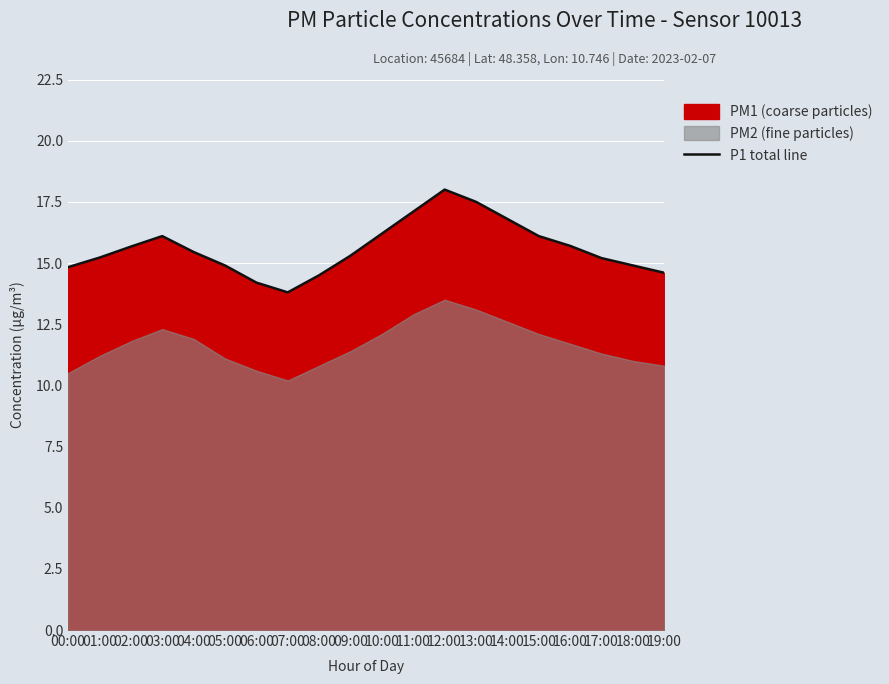

What is the difference between the second highest and second lowest values?

3.3